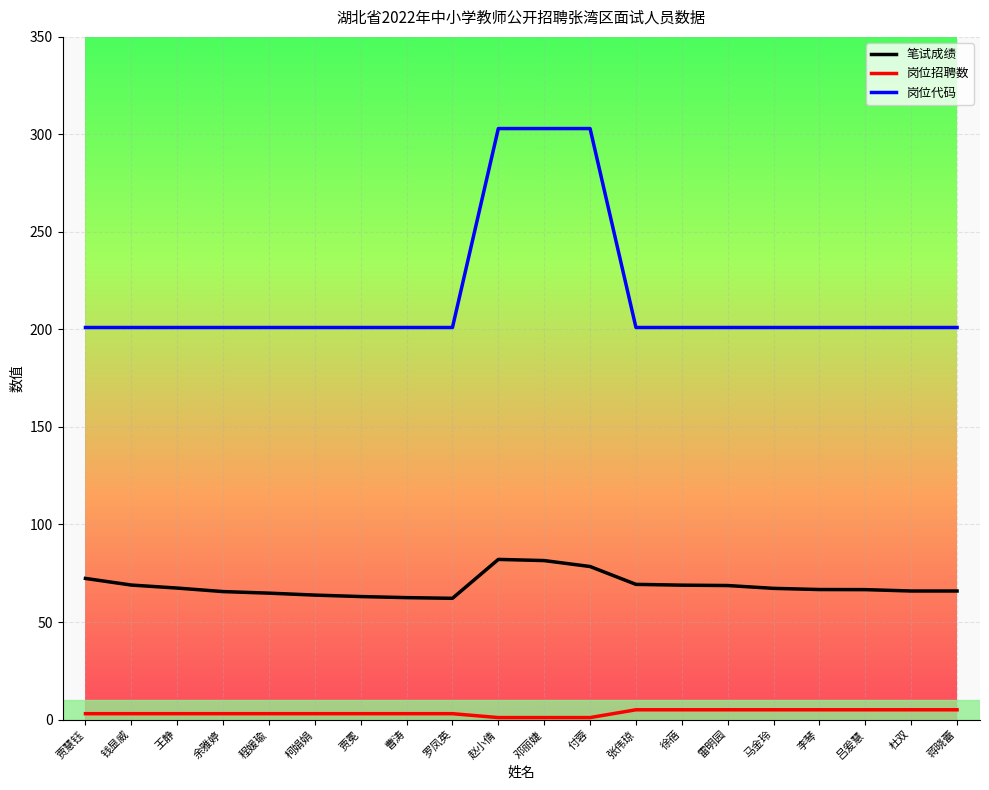

What is the sum of all 岗位招聘数 values?

70.0